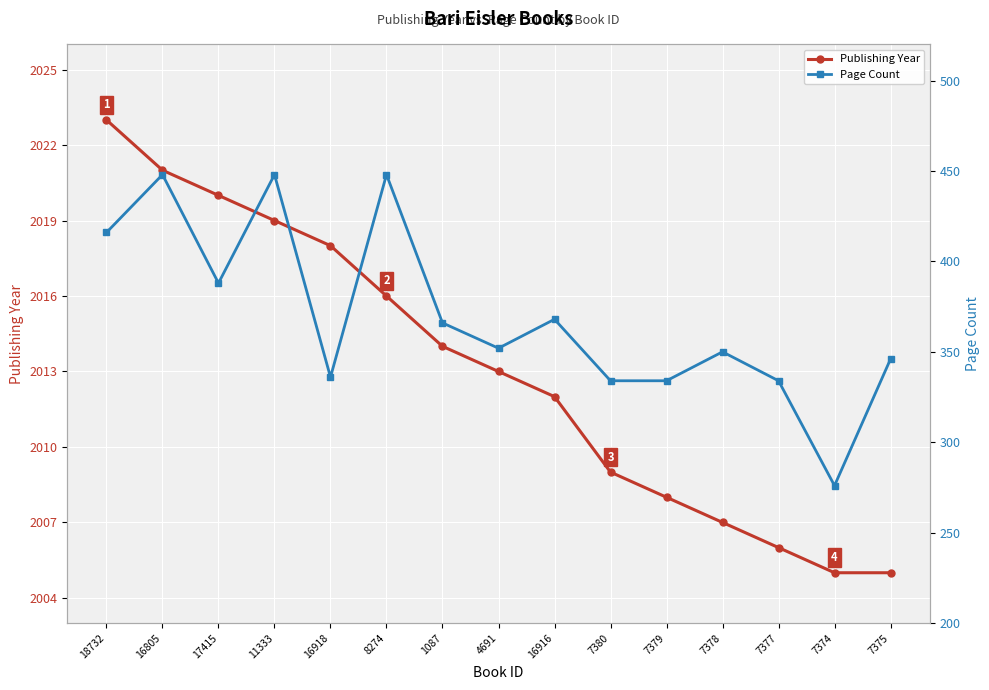

Reading right to left, extract all data points from this chart.

Publishing Year: 2005	2005	2006	2007	2008	2009	2012	2013	2014	2016	2018	2019	2020	2021	2023
Page Count: 346	276	334	350	334	334	368	352	366	448	336	448	388	448	416